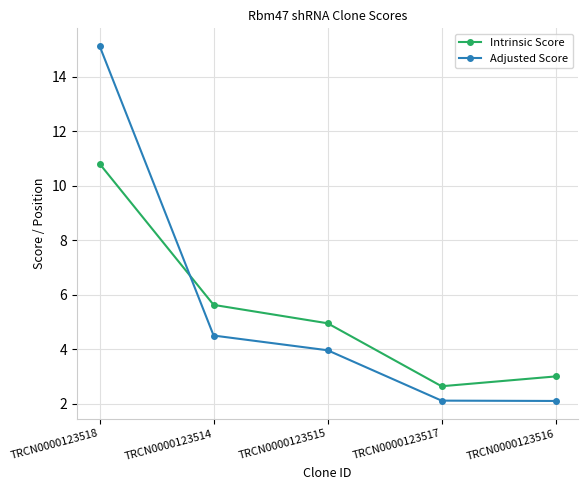

Reading right to left, transcribe all the data shown in this chart.

Intrinsic Score: 3.0	2.6	5.0	5.6	10.8
Adjusted Score: 2.1	2.1	4.0	4.5	15.1